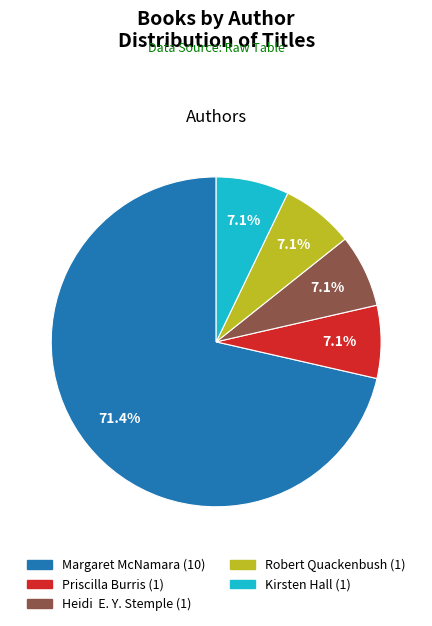

Does any single category account for the majority?

Yes